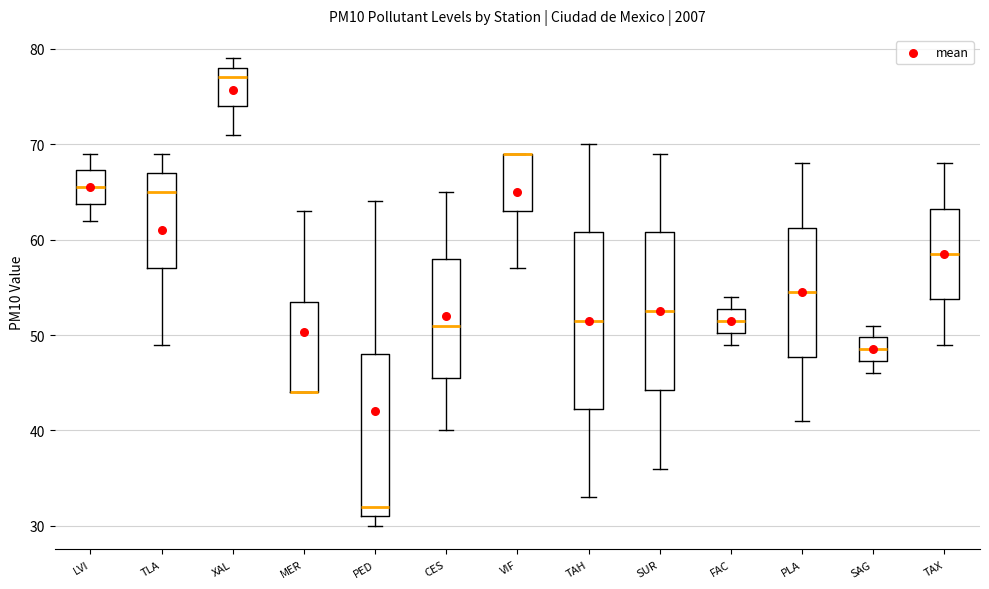

Reading left to right, transcribe this box plot: for each box, give where its median line is, the range the box spans, and where its two whiskers end, as read against the y-axis. The values are not printed on the chart, so give them approximately, as read against the axis.

LVI: median 66, box 64 to 67, whiskers 62 to 69
TLA: median 65, box 57 to 67, whiskers 49 to 69
XAL: median 77, box 74 to 78, whiskers 71 to 79
MER: median 44 (drawn on the box's lower edge), box 44 to 54, whiskers 44 to 63
PED: median 32, box 31 to 48, whiskers 30 to 64
CES: median 51, box 46 to 58, whiskers 40 to 65
VIF: median 69 (drawn on the box's upper edge), box 63 to 69, whiskers 57 to 69
TAH: median 52, box 42 to 61, whiskers 33 to 70
SUR: median 53, box 44 to 61, whiskers 36 to 69
FAC: median 52, box 50 to 53, whiskers 49 to 54
PLA: median 55, box 48 to 61, whiskers 41 to 68
SAG: median 49, box 47 to 50, whiskers 46 to 51
TAX: median 59, box 54 to 63, whiskers 49 to 68